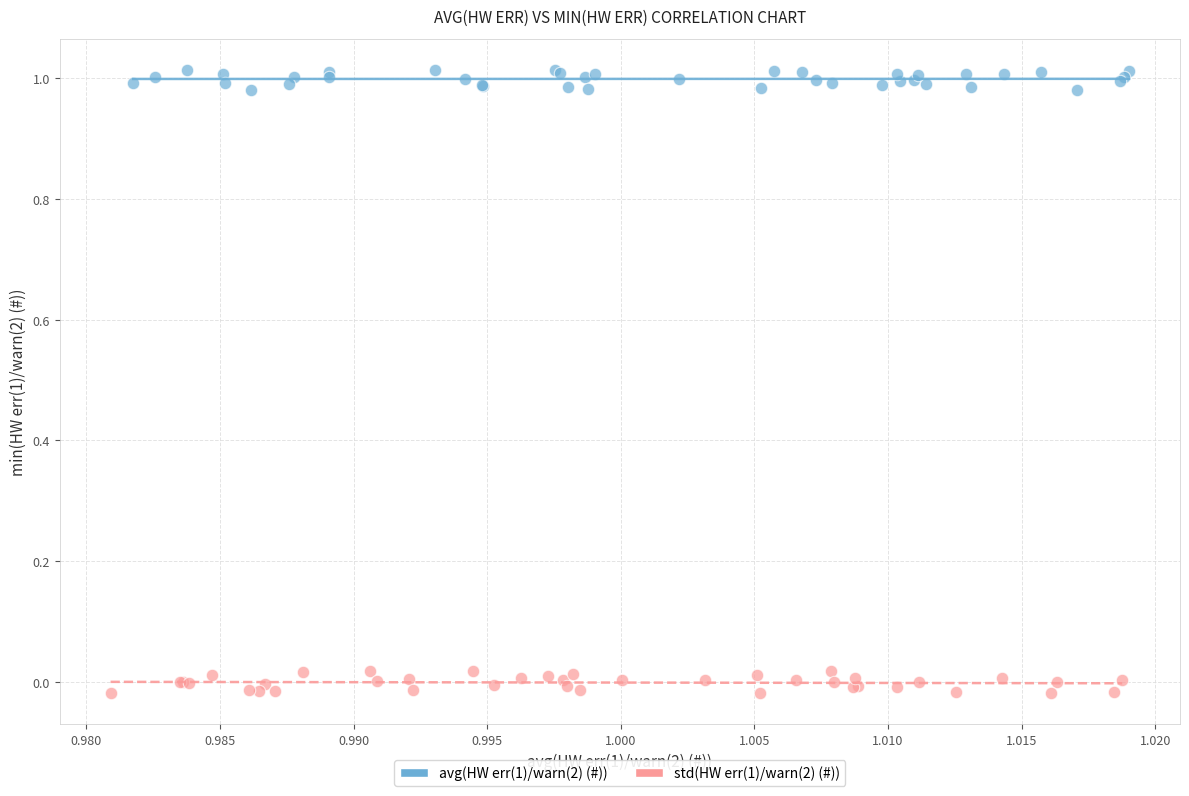

Which series reaches the maximum Y coordinate?

avg(HW err(1)/warn(2) (#))